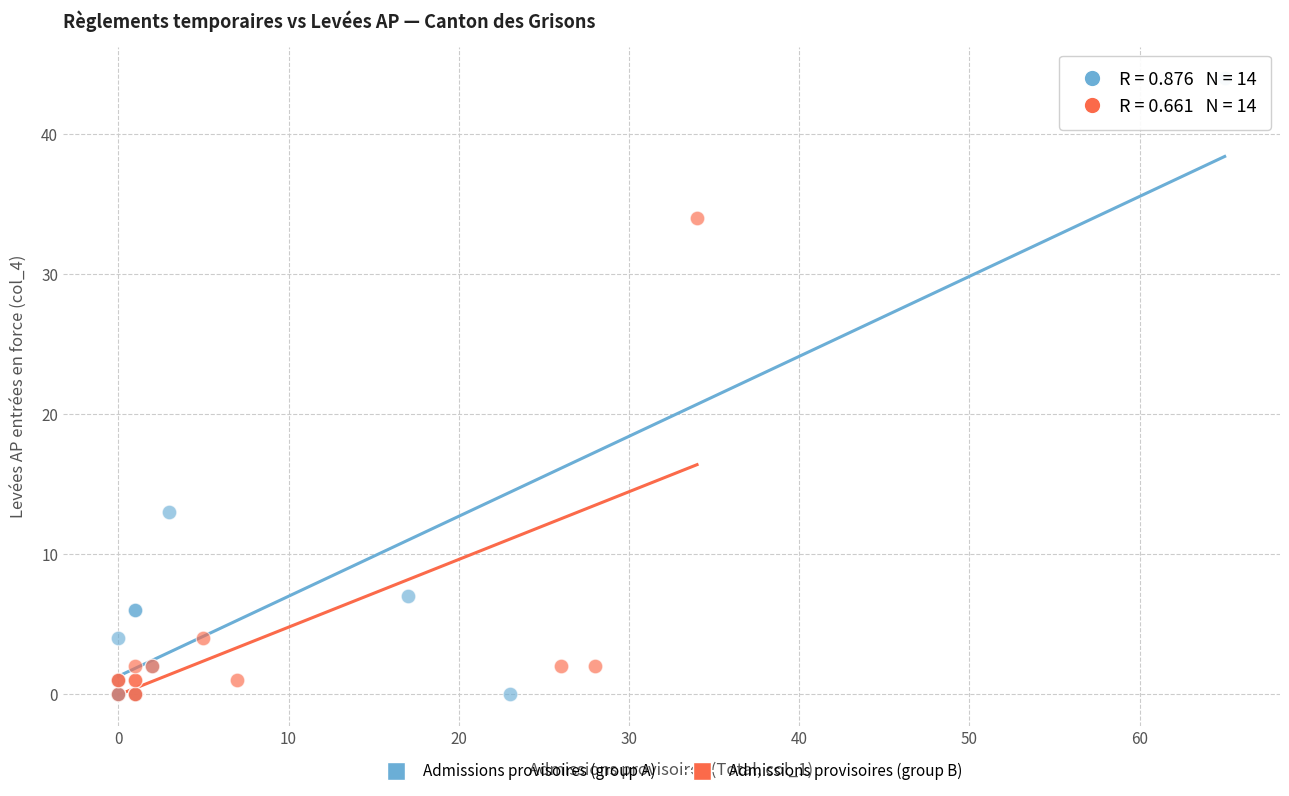

What are all the series names shown in the legend?

Admissions provisoires (group A), Admissions provisoires (group B)